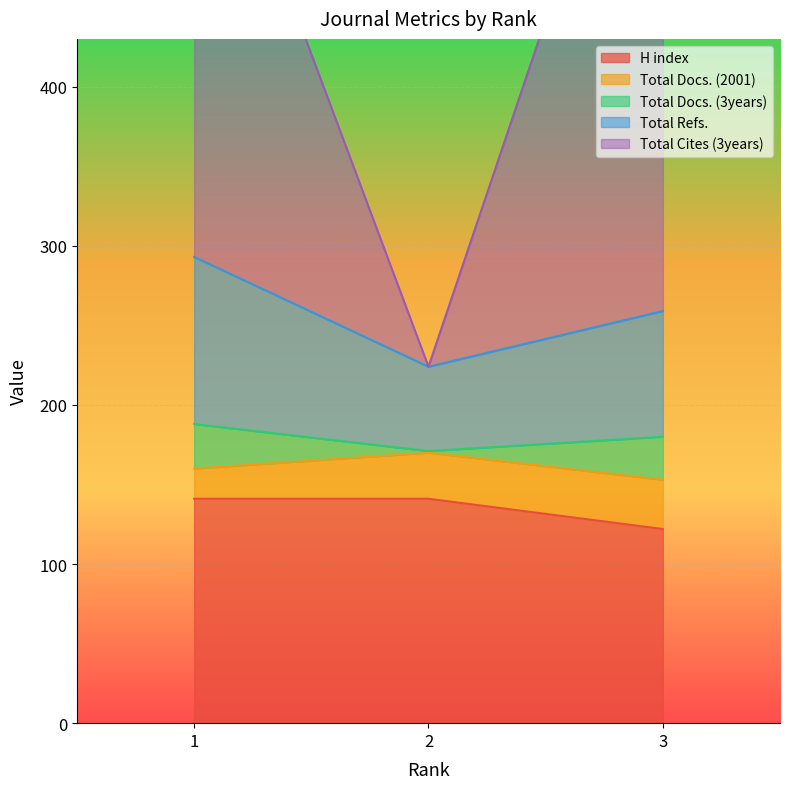

At which label is H index closest to 131?

3